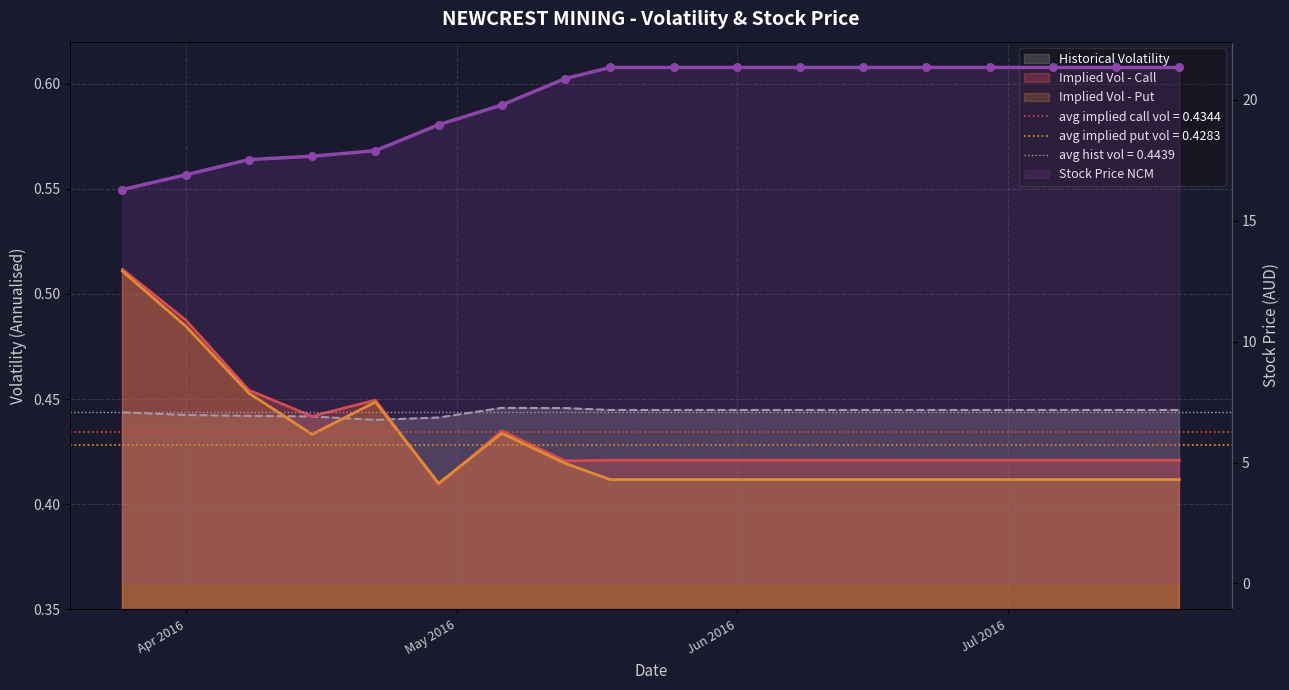

At how many categories does at least one series exceed 3?

18